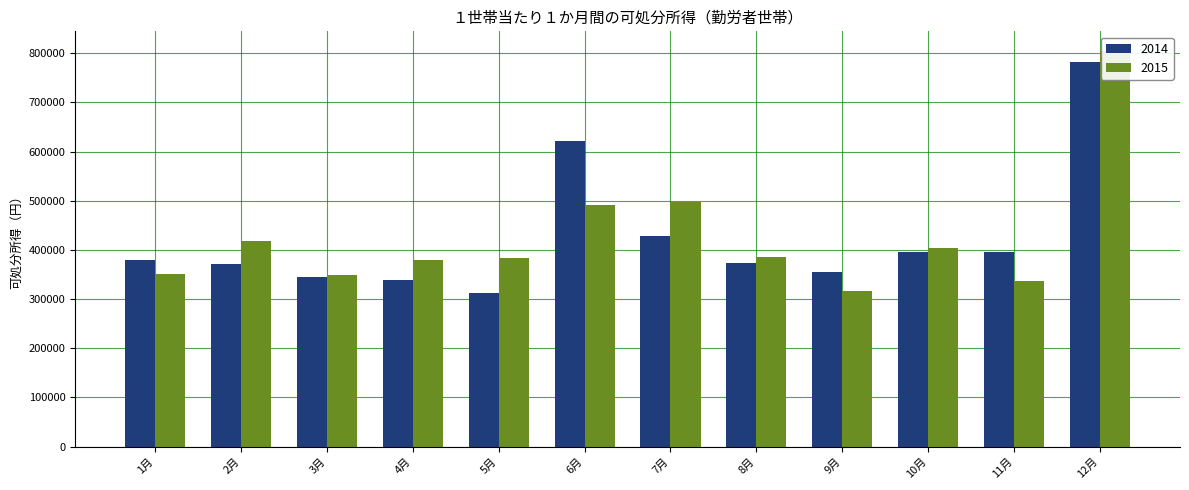

What is the spread (max minus min) of values at 6月?

128807